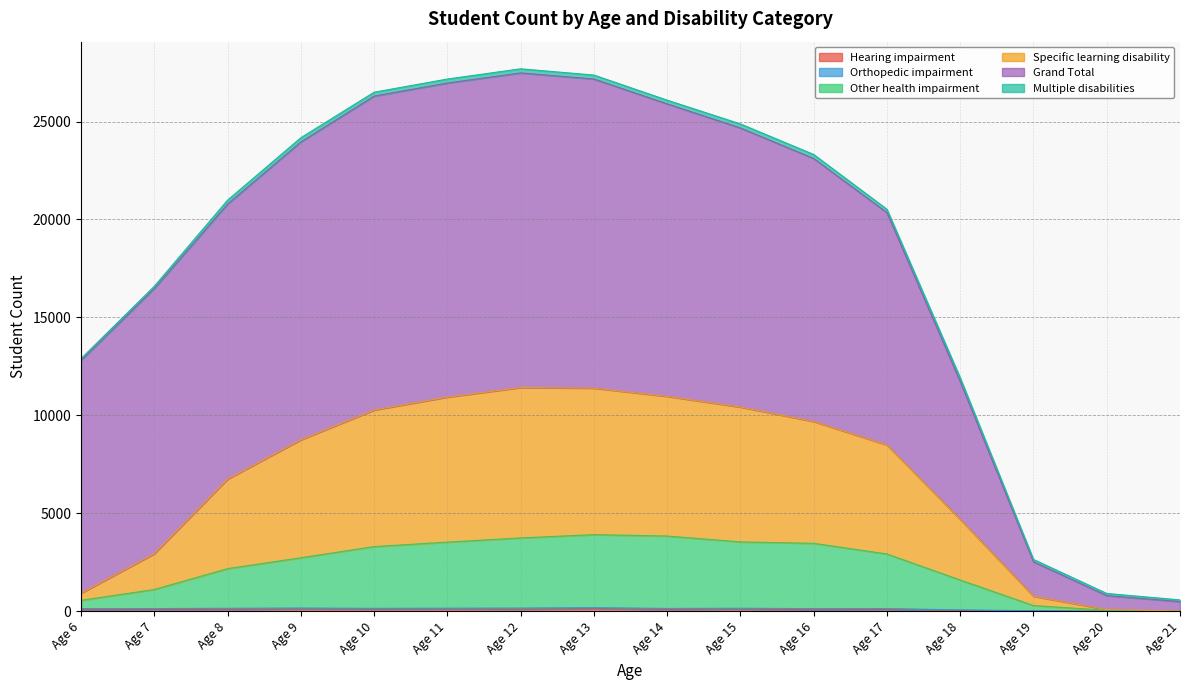

True or false: Other health impairment and Specific learning disability intersect in this chart.

False